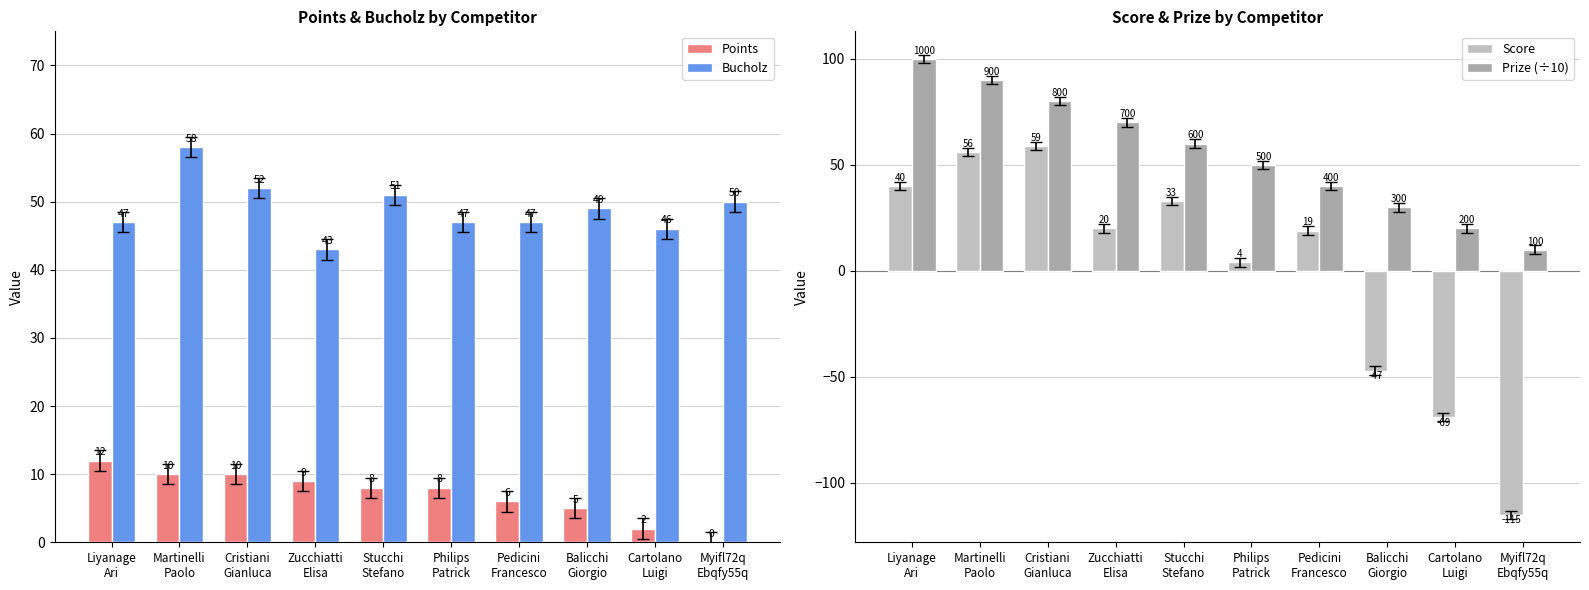

How many data points in Prize (÷10) are above 60?

4